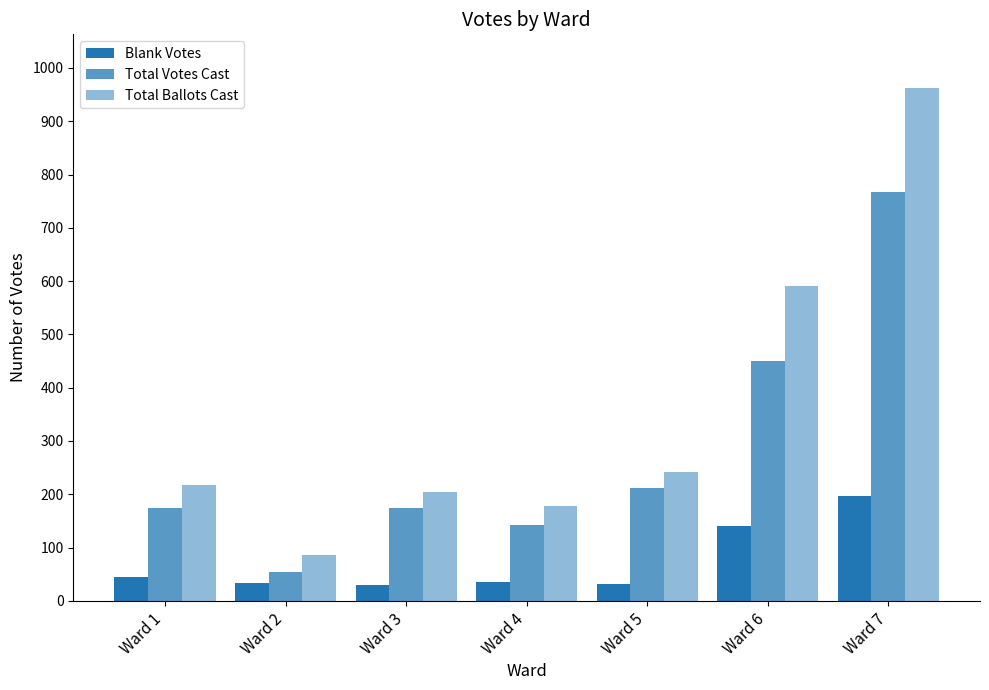

What is the sum of all Total Votes Cast values?

1973